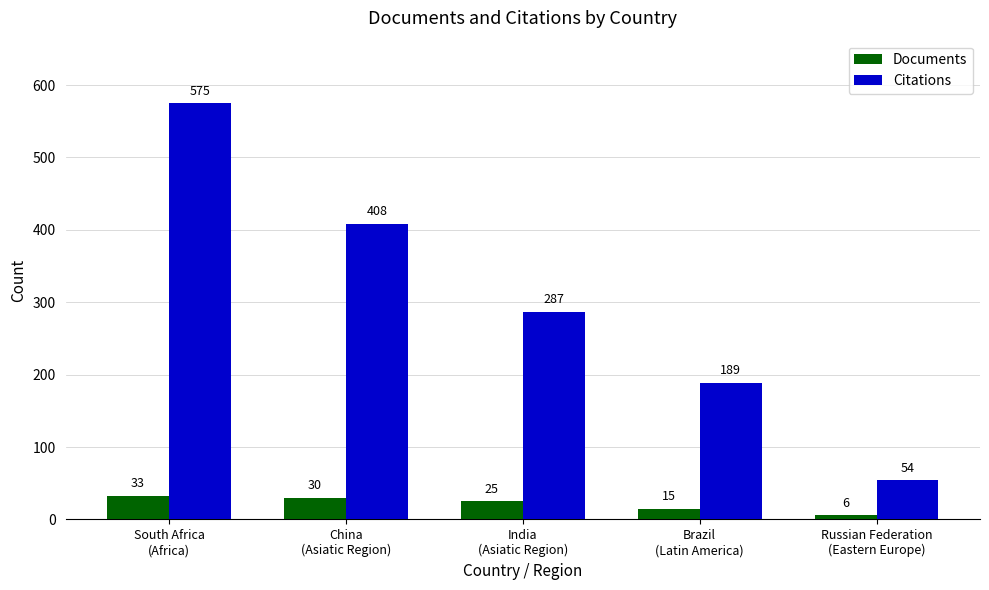

Is the value of Citations at Brazil
(Latin America) greater than the value of Documents at China
(Asiatic Region)?

Yes